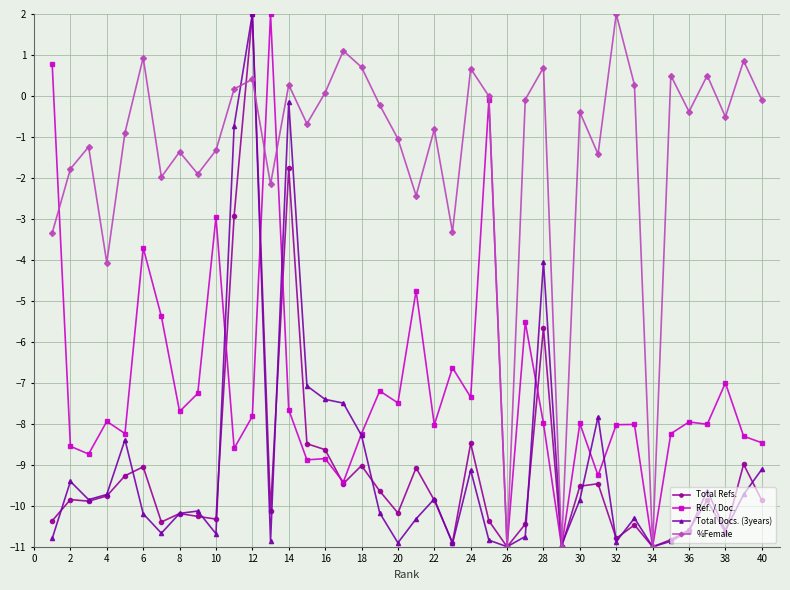

How many lines are shown in the chart?

4